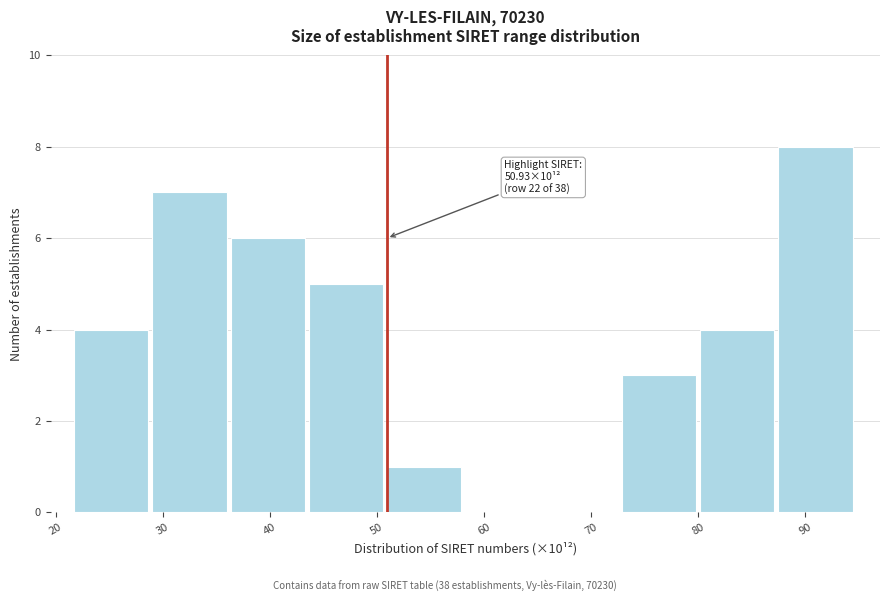

Over which range of the x-axis is the bar tallest?

87 to 95